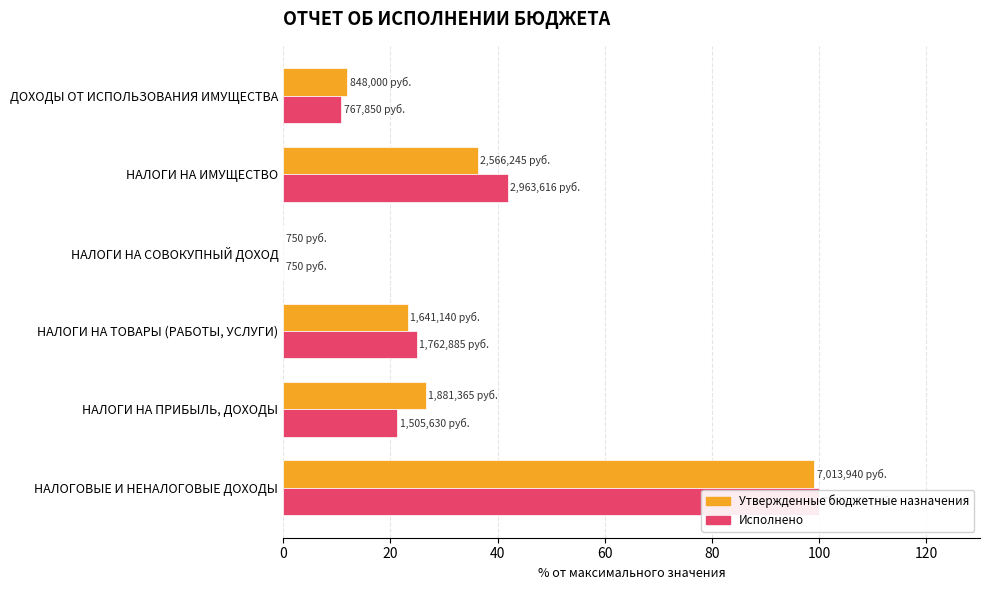

List the series in order of their overall mean, lowest first.

Утвержденные бюджетные назначения, Исполнено